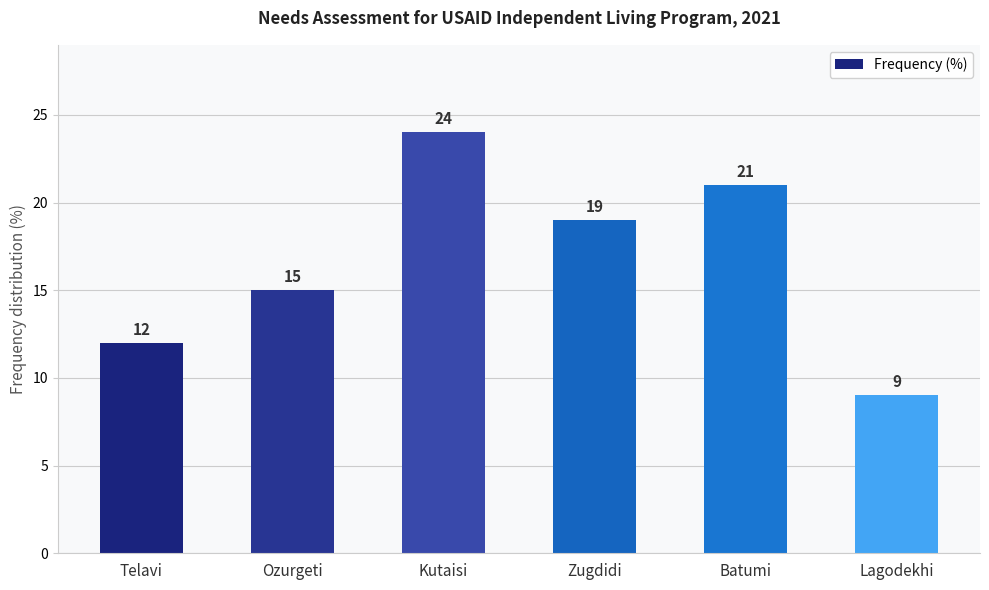

What position from the left is Batumi?

5